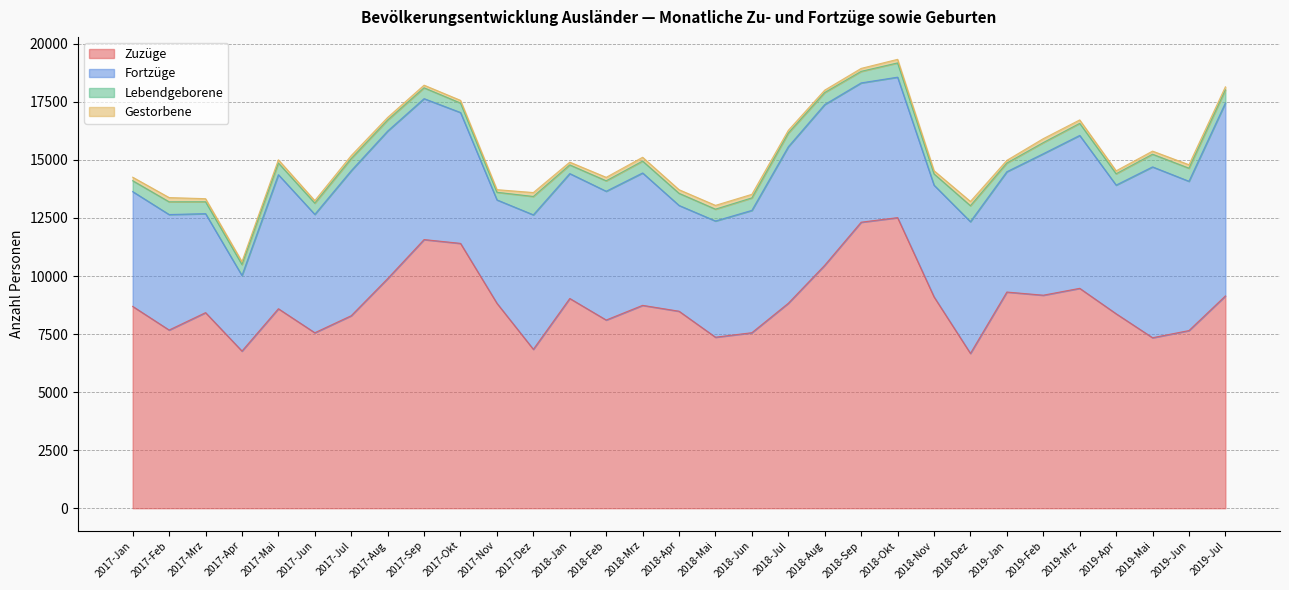

What is the difference between the maximum and second lowest values in the Gestorbene series?

75